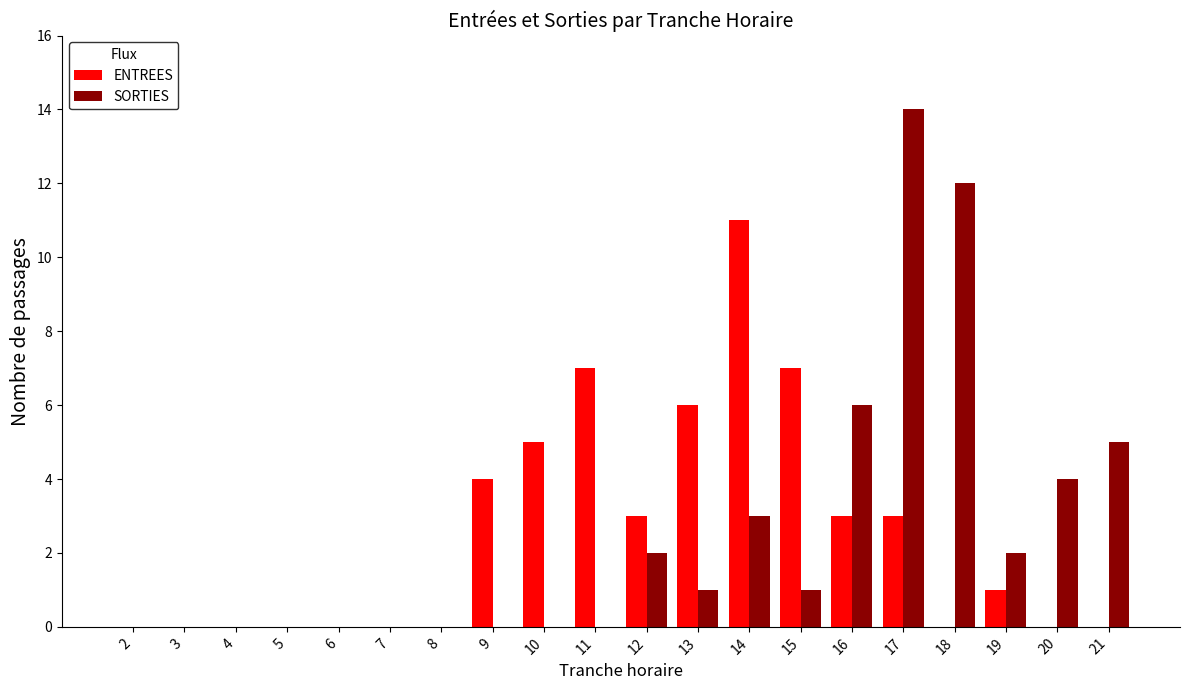

Reading left to right, transcribe all the data shown in this chart.

ENTREES: 0	0	0	0	0	0	0	4	5	7	3	6	11	7	3	3	0	1	0	0
SORTIES: 0	0	0	0	0	0	0	0	0	0	2	1	3	1	6	14	12	2	4	5